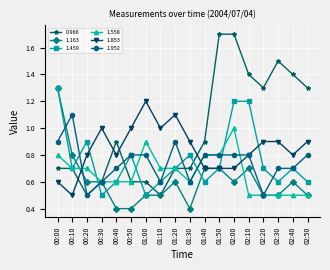

How many lines are shown in the chart?

6